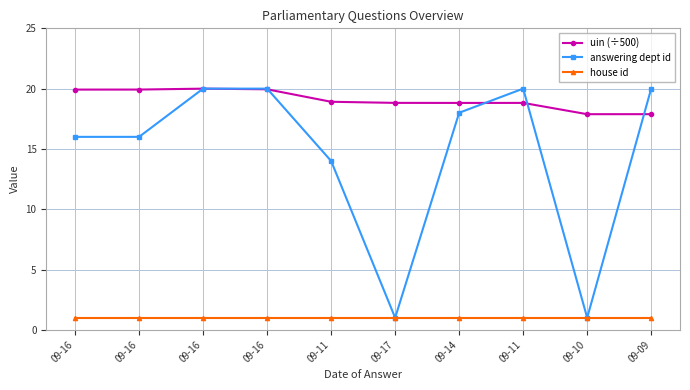

Is it true that house id equals 1.0 at 09-11?

True